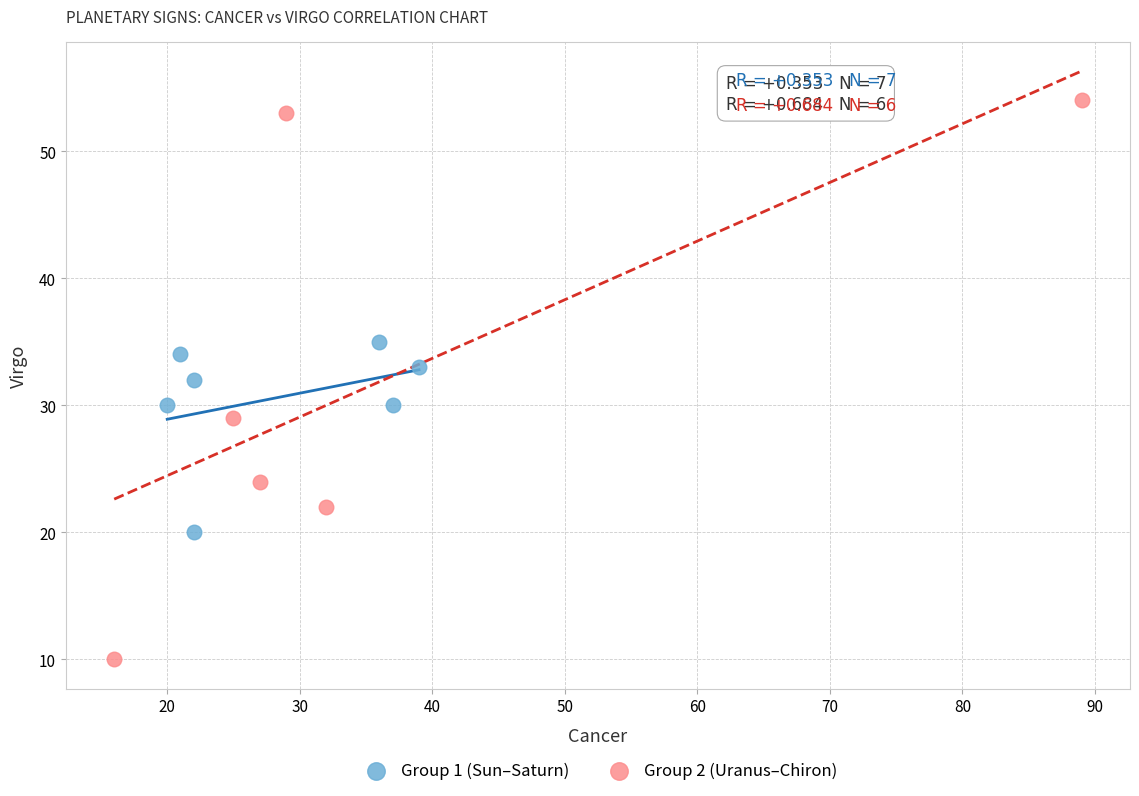

Which series reaches the maximum Y coordinate?

Group 2 (Uranus–Chiron)